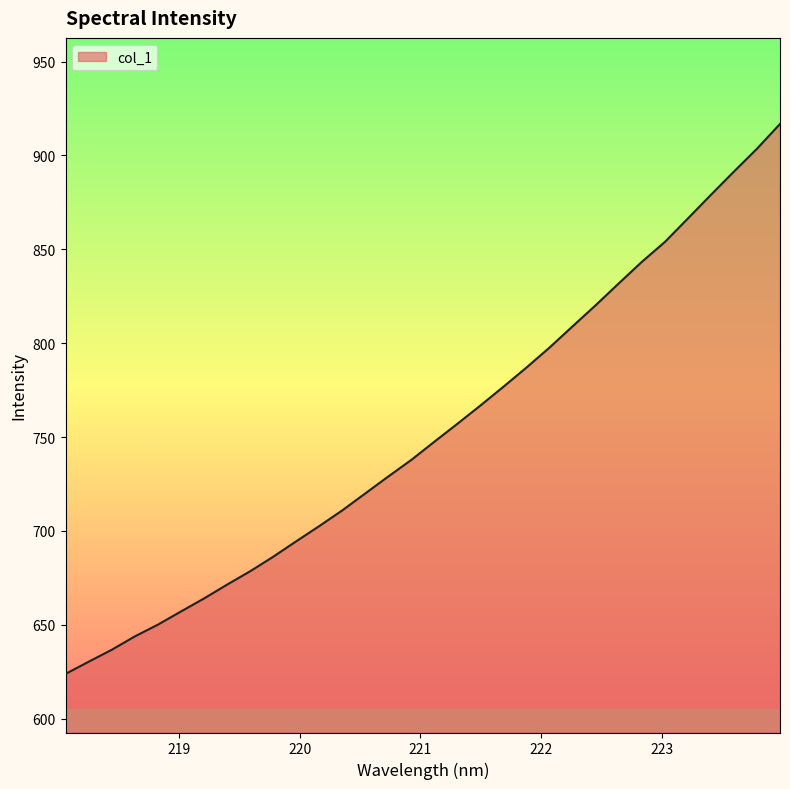

What is the difference between the maximum and minimum values?

292.9